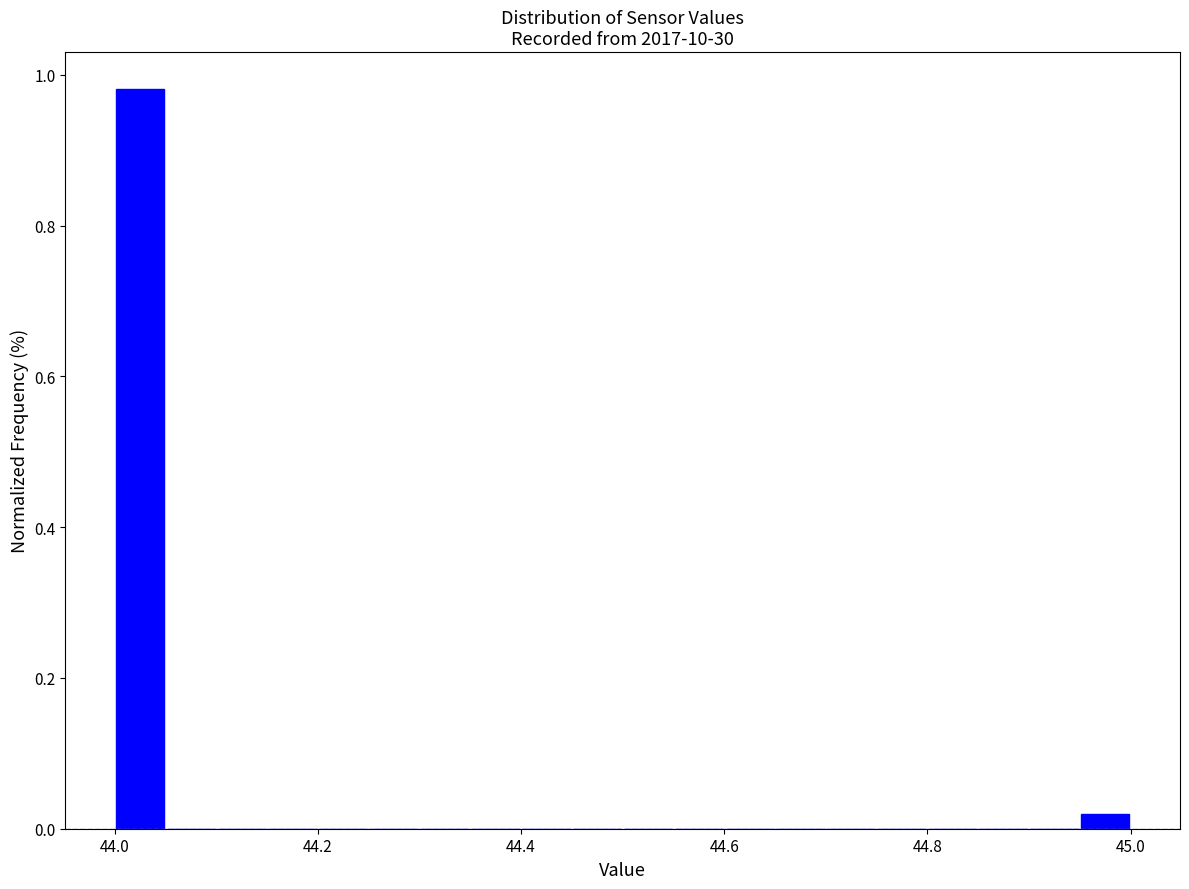

Around what value on the x-axis is the tallest bar? Give the approximate position of its centre, as read against the axis.

44.02